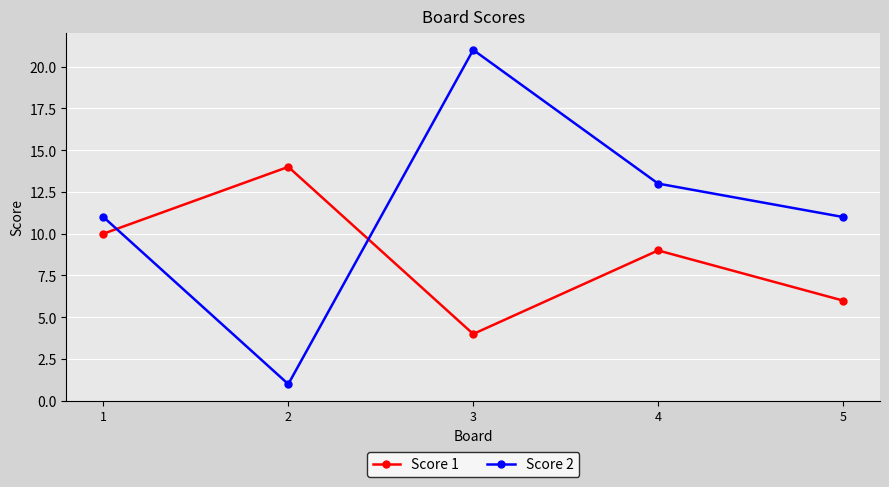

What is the value of the Score 2 point at the 4th from the left?

13